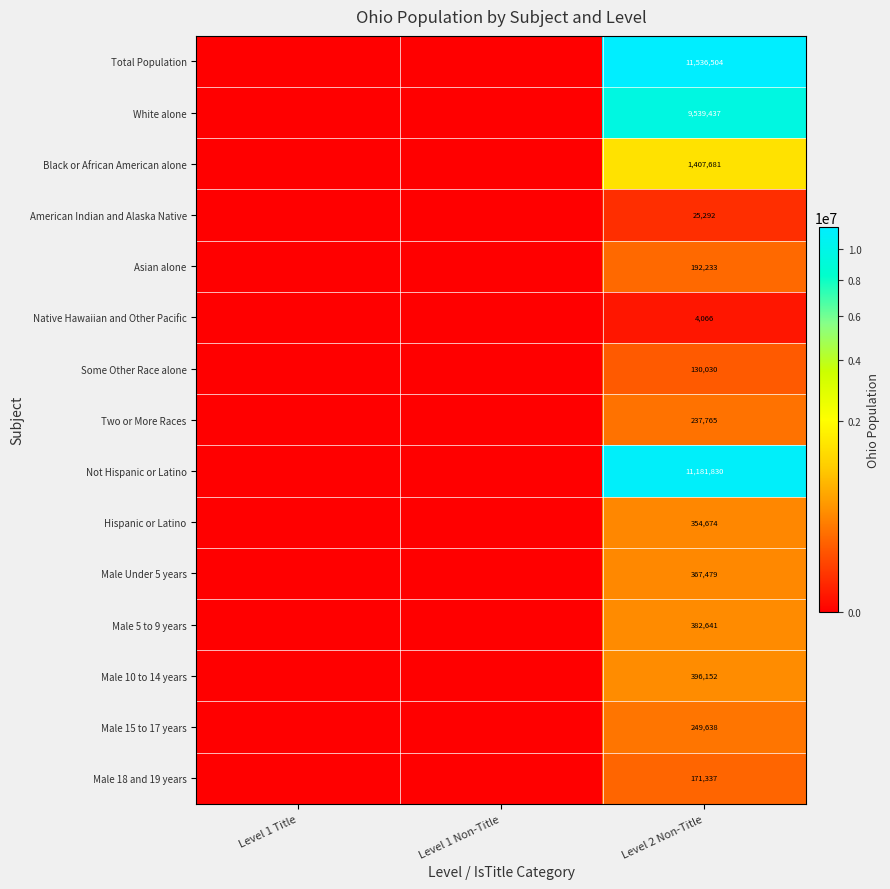

The value of Black or African American alone at Level 2 Non-Title is 672839. True or false?

False